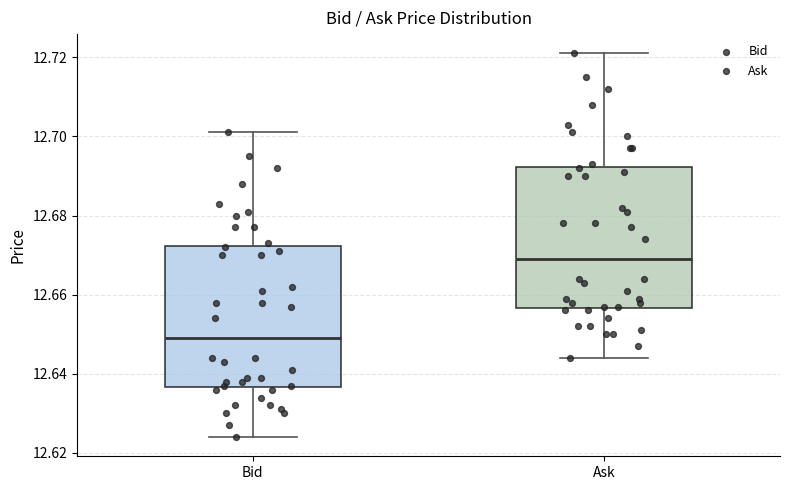

Which box has the highest median line?

Ask